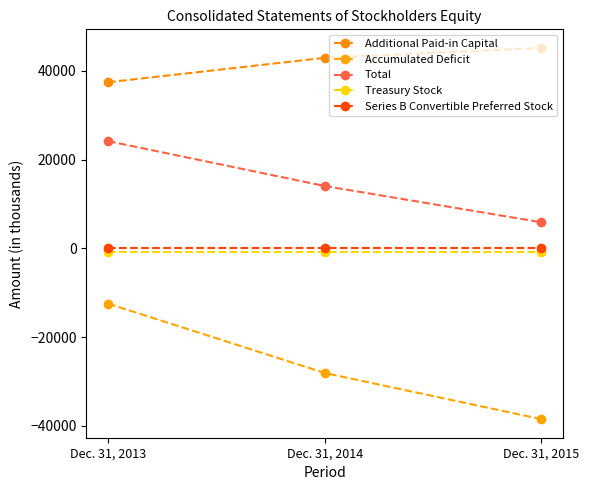

Reading left to right, extract all data points from this chart.

Additional Paid-in Capital: 37398	42902	45136
Accumulated Deficit: -12441	-28059	-38461
Total: 24153	14039	5871
Treasury Stock: -840	-840	-840
Series B Convertible Preferred Stock: 15	15	15